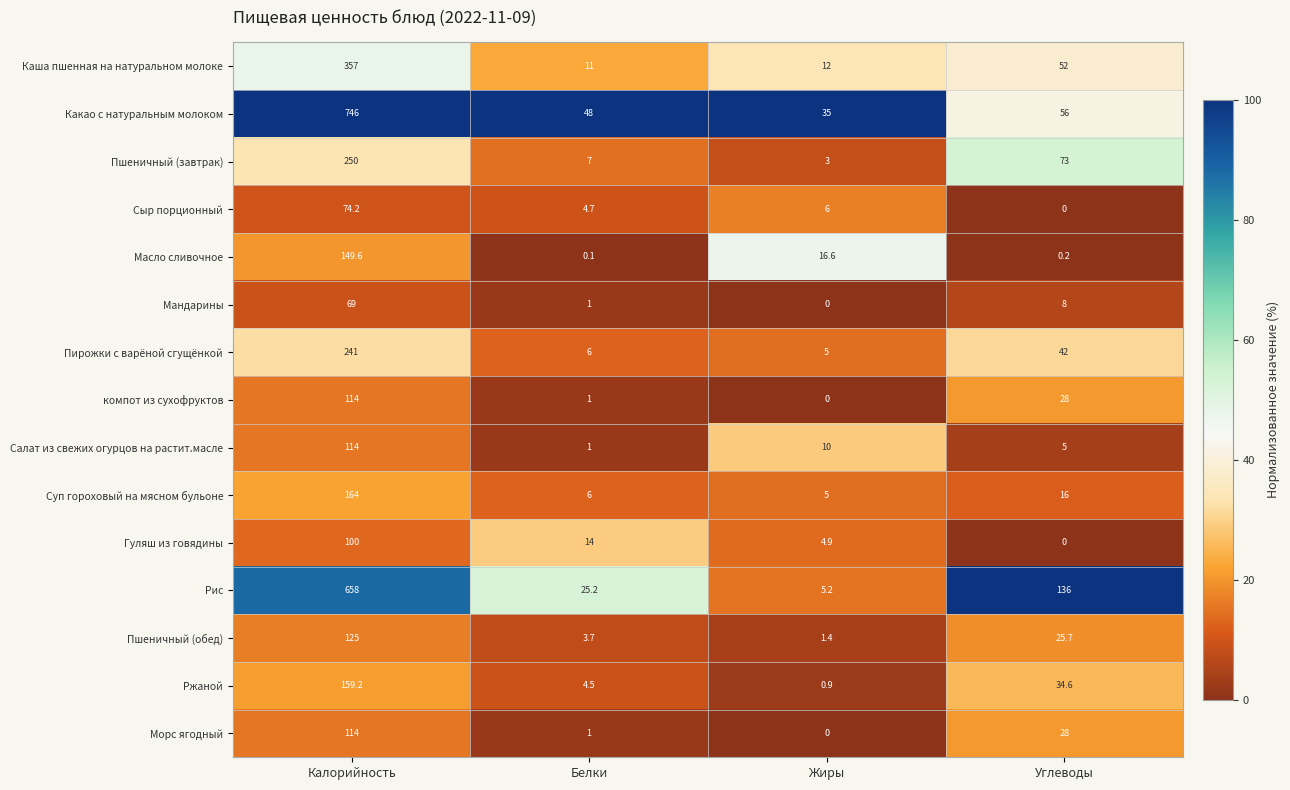

What is the approximate value of Суп гороховый на мясном бульоне at Углеводы?

16.0